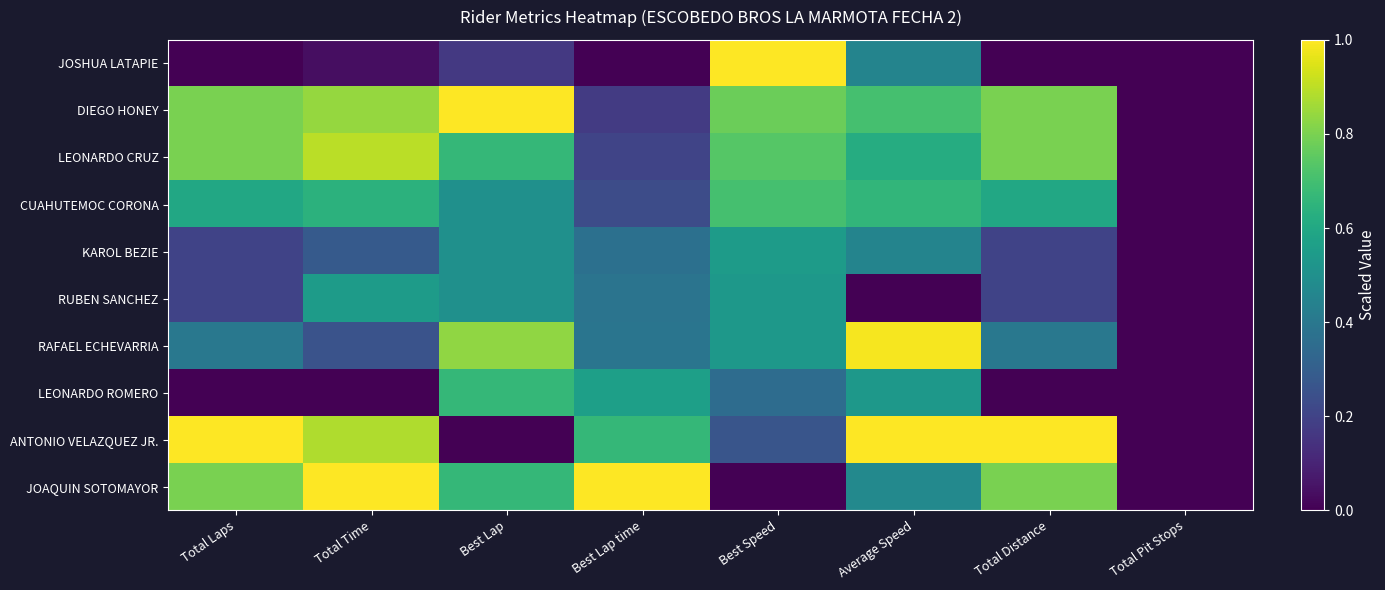

Rank the series at Total Distance from lowest to highest value.

JOSHUA LATAPIE, LEONARDO ROMERO, KAROL BEZIE, RUBEN SANCHEZ, RAFAEL ECHEVARRIA, CUAHUTEMOC CORONA, DIEGO HONEY, LEONARDO CRUZ, JOAQUIN SOTOMAYOR, ANTONIO VELAZQUEZ JR.